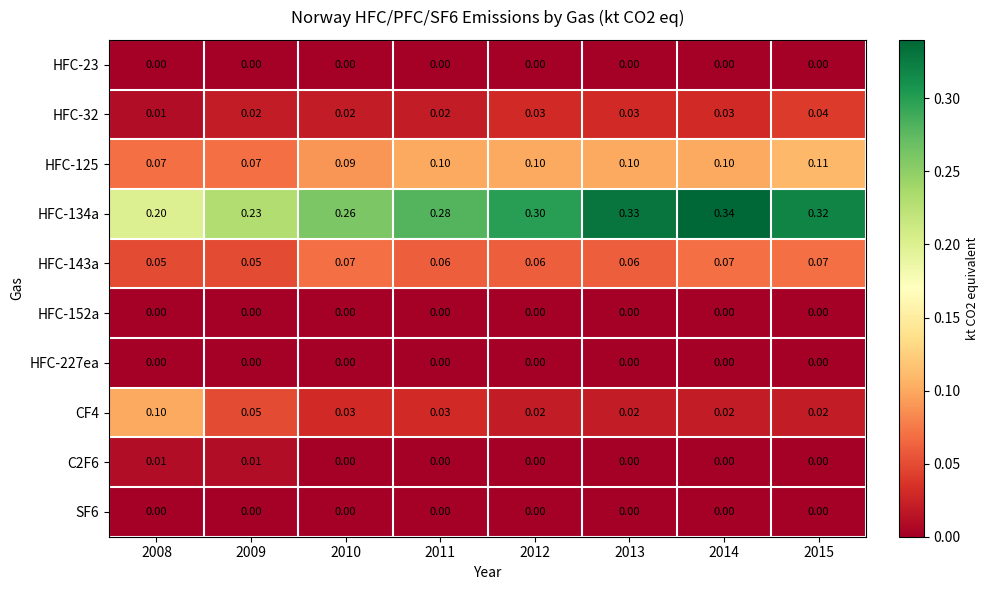

Which series has the largest range (max minus min)?

HFC-134a